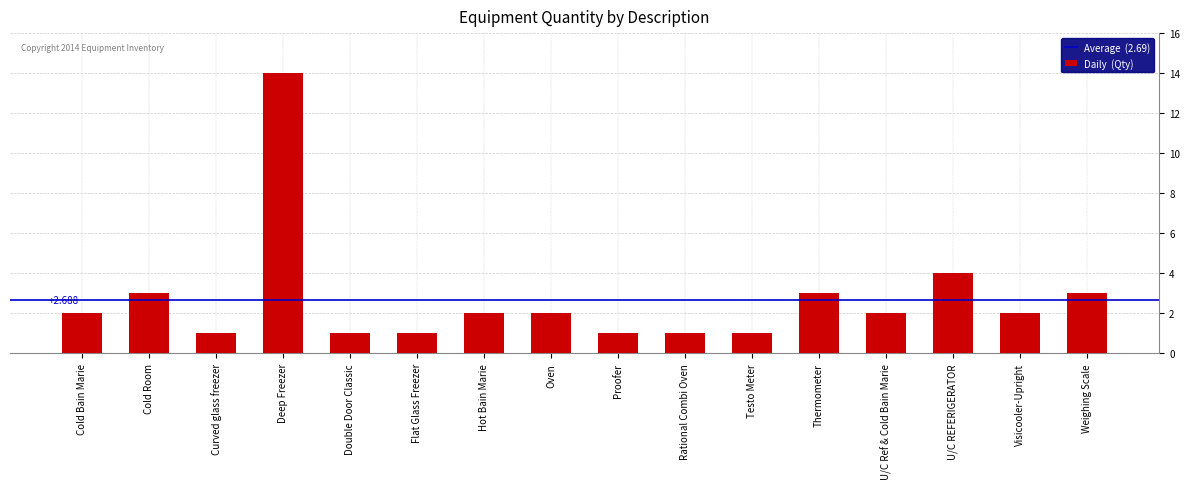

What position from the right is Thermometer?

5